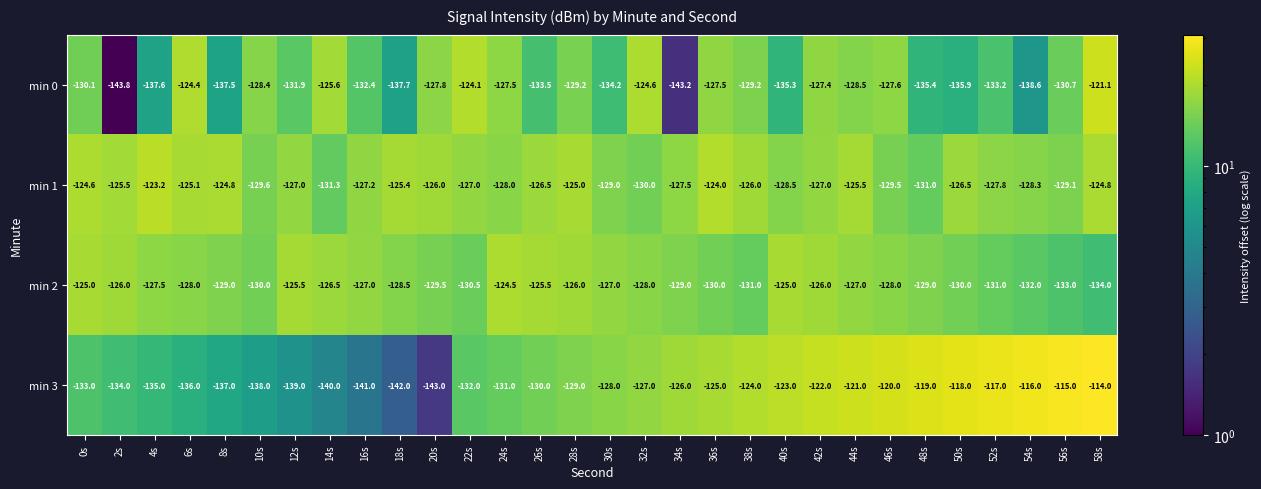

How many values in the min 0 series exceed -130?

14